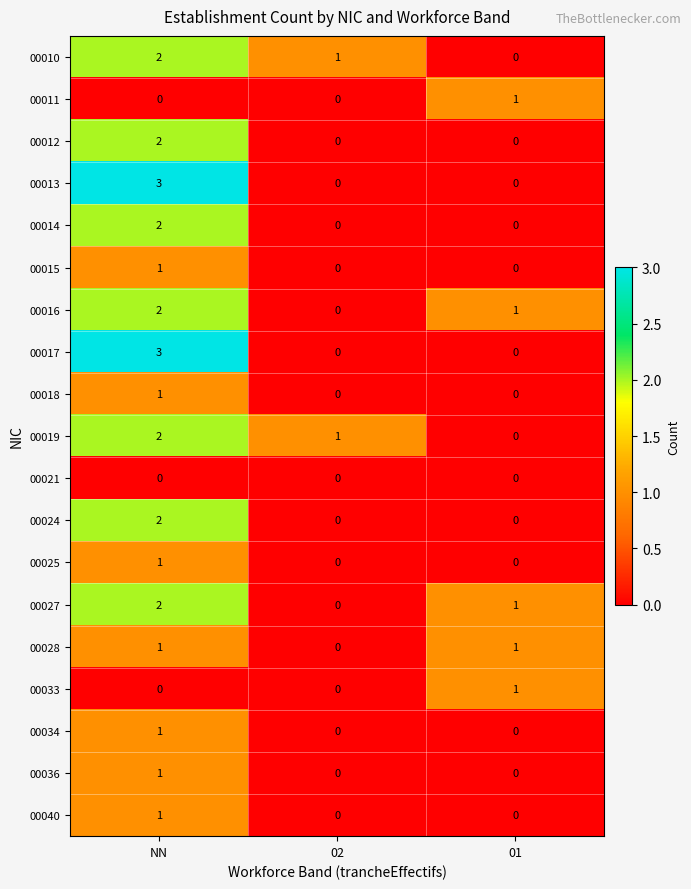

What is the total value across all series at NN?

27